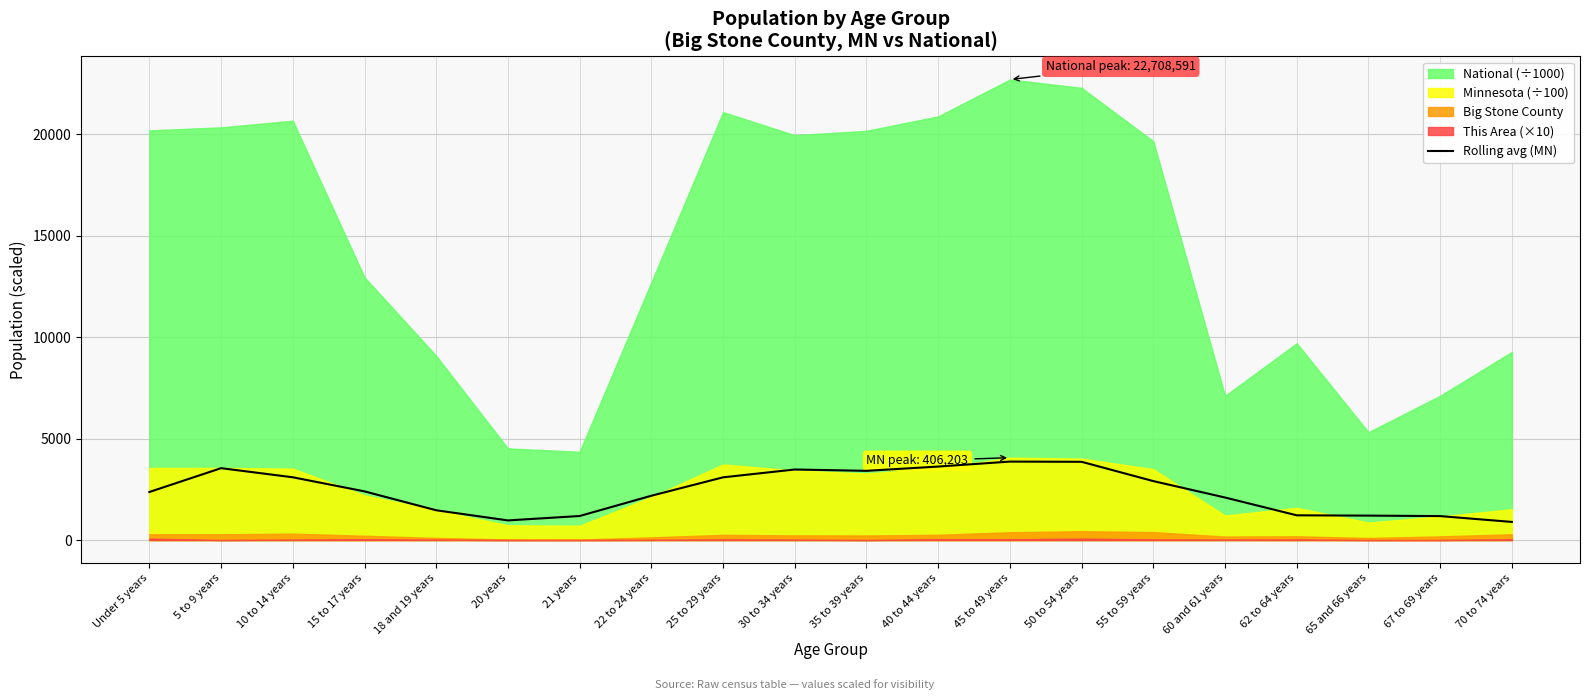

What position from the left is 22 to 24 years?

8